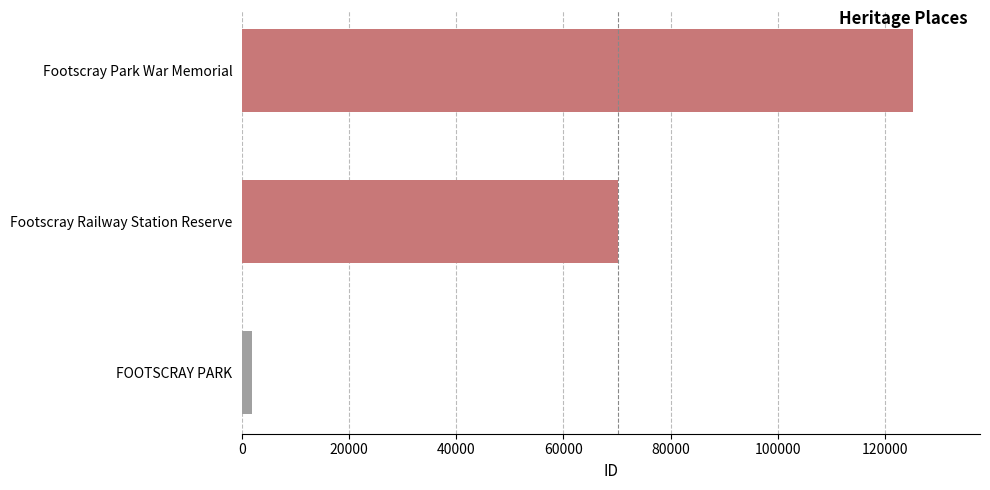

The value at Footscray Park War Memorial is 78177. True or false?

False